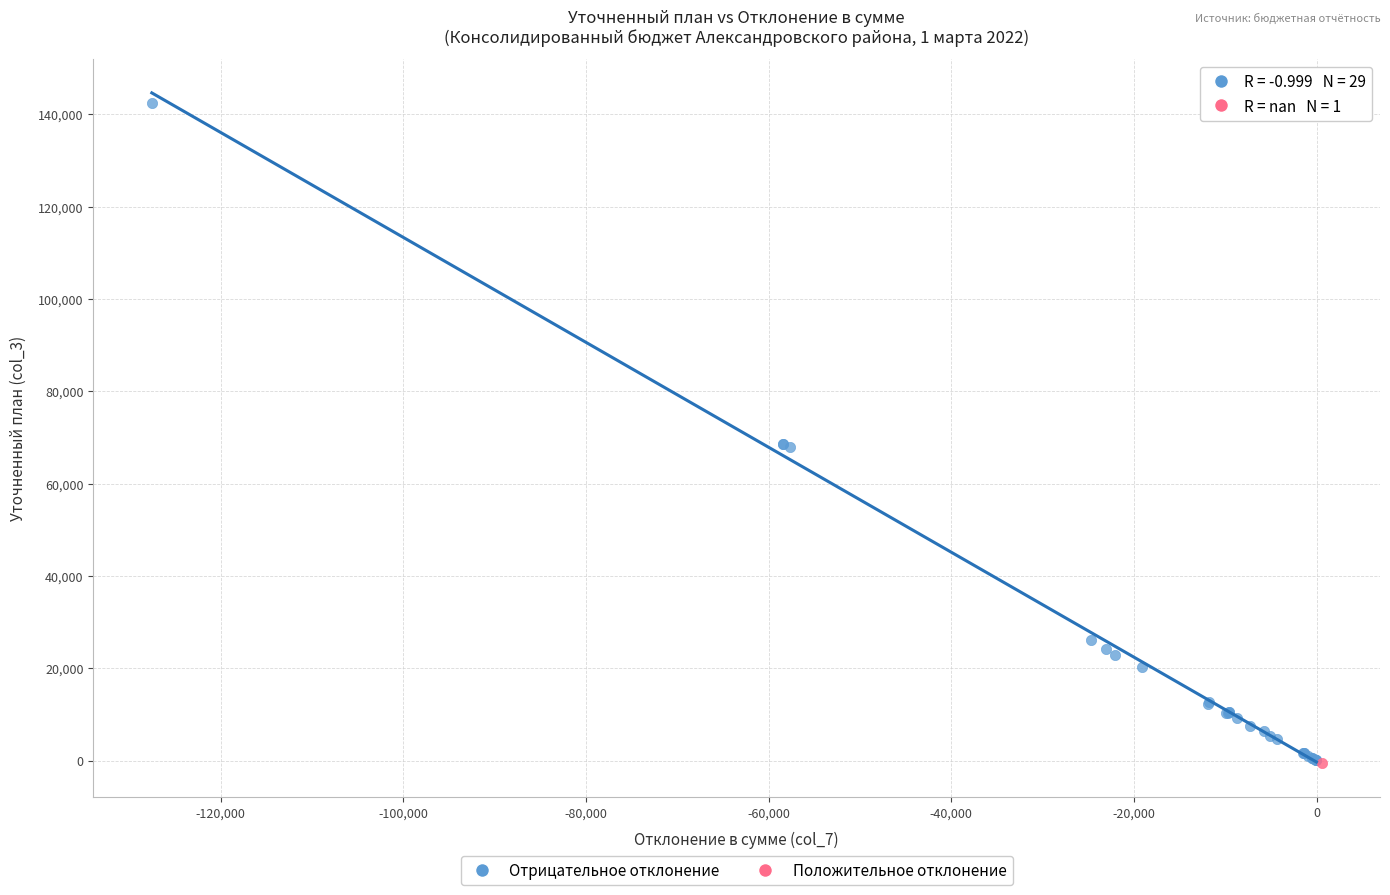

What are all the series names shown in the legend?

Отрицательное отклонение, Положительное отклонение